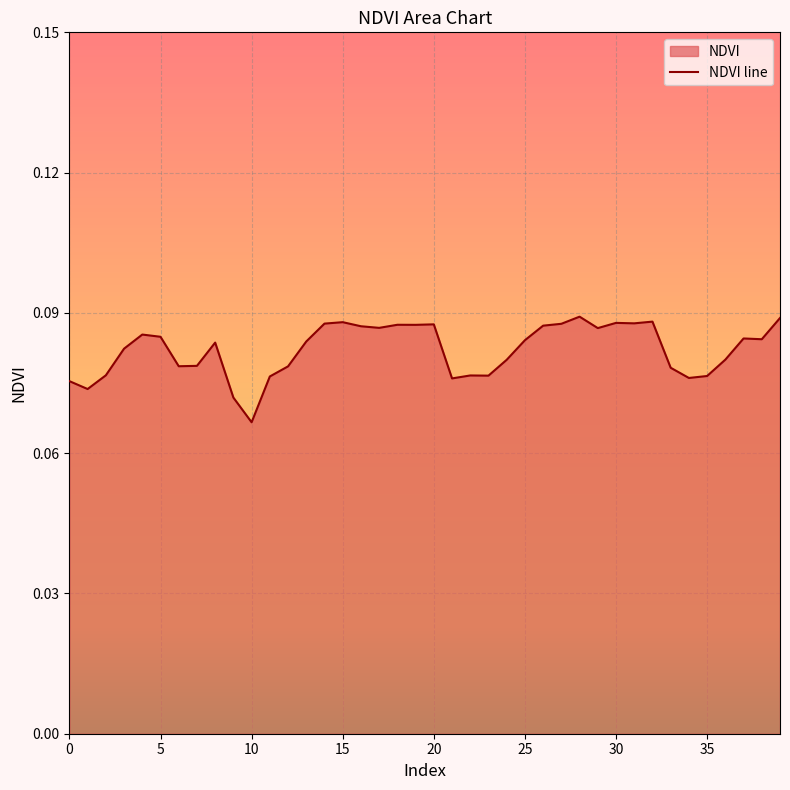

Where is the data nearest to the value 0?

10